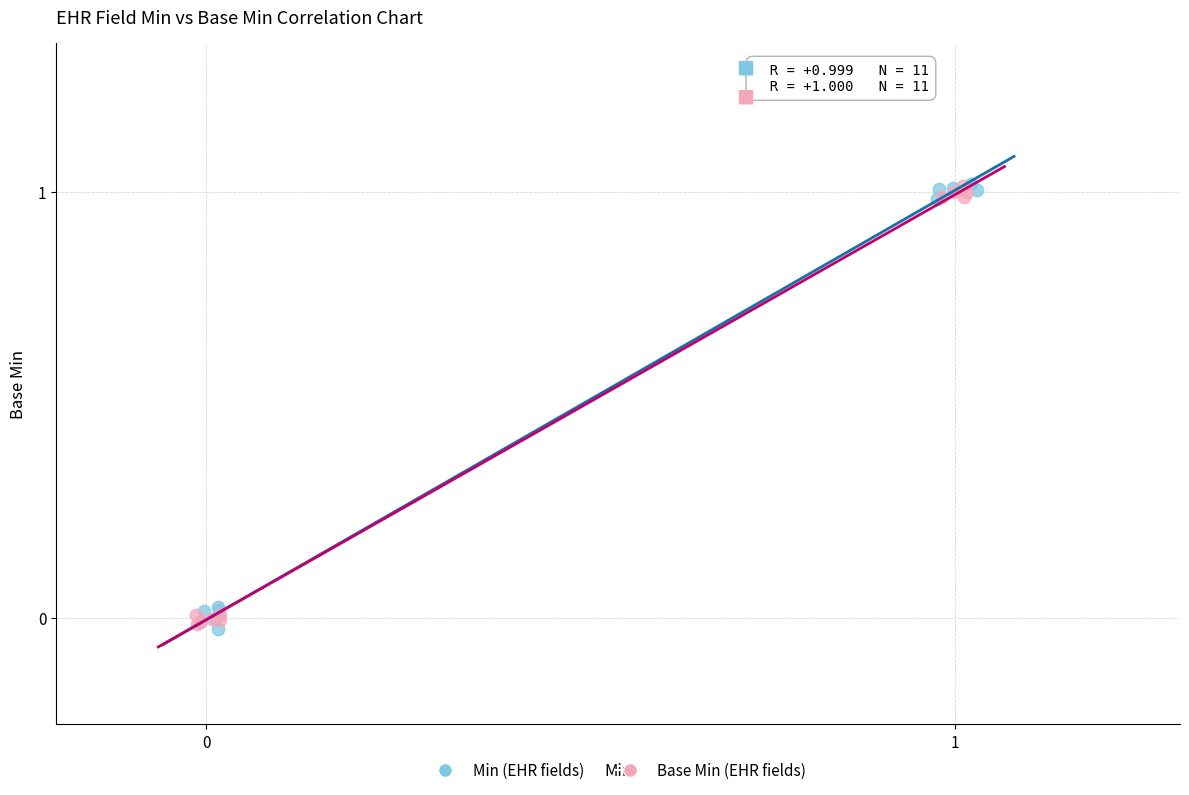

Which series has the largest Y range (max minus min)?

Min (EHR fields)